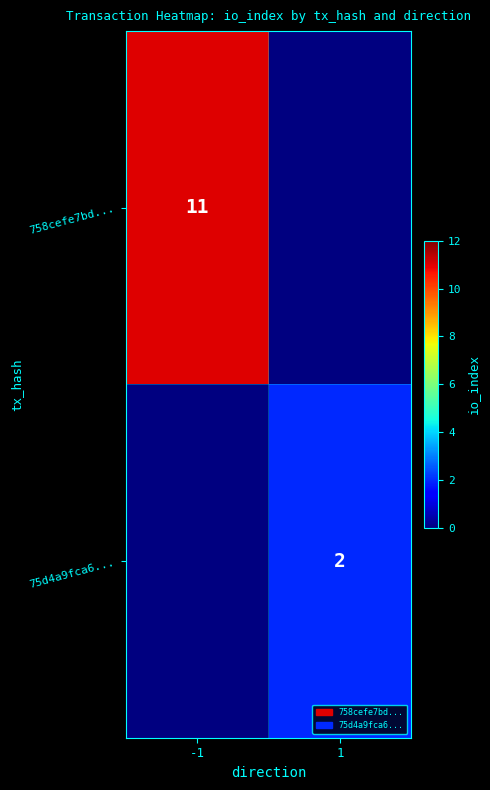

The 758cefe7bd... series shows 18 at -1. True or false?

False